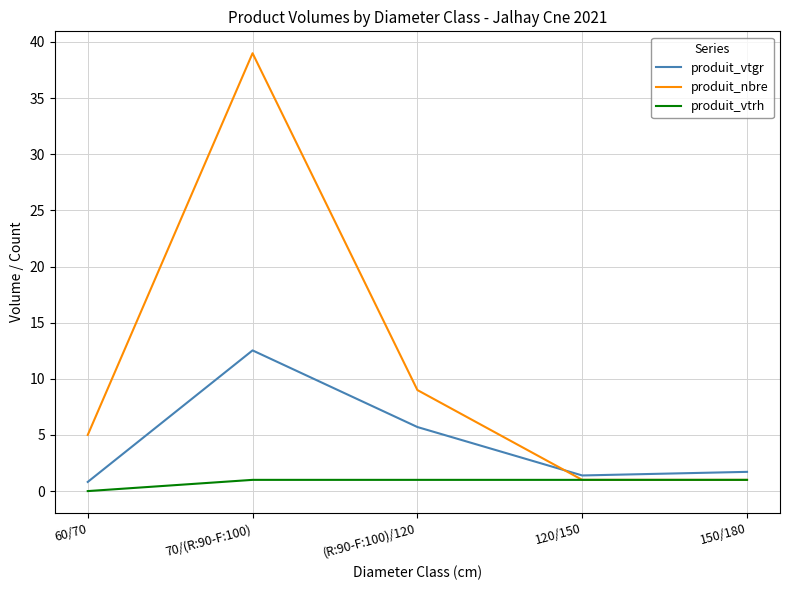

At how many categories does at least one series exceed 36?

1